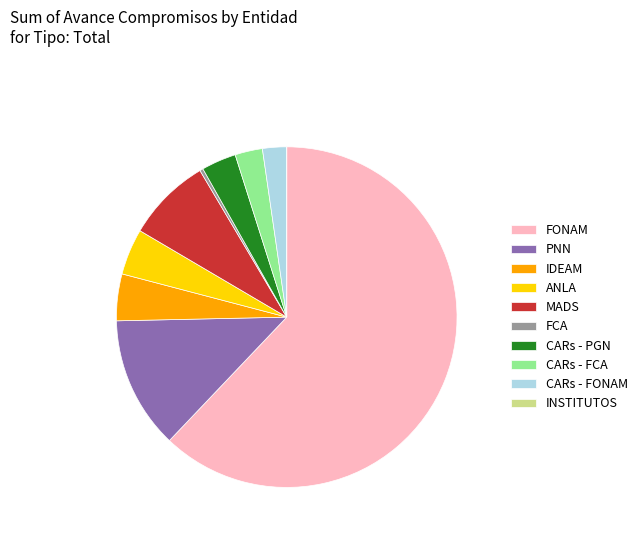

Which category accounts for the majority?

FONAM